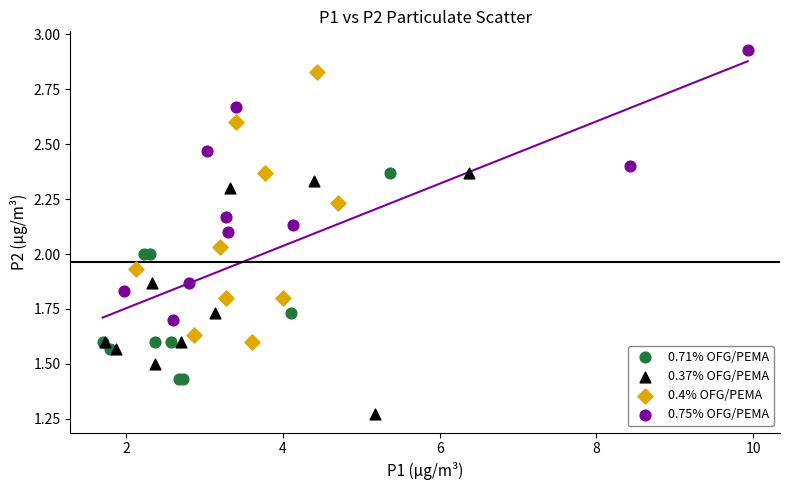

Which series reaches the minimum Y coordinate?

0.37% OFG/PEMA